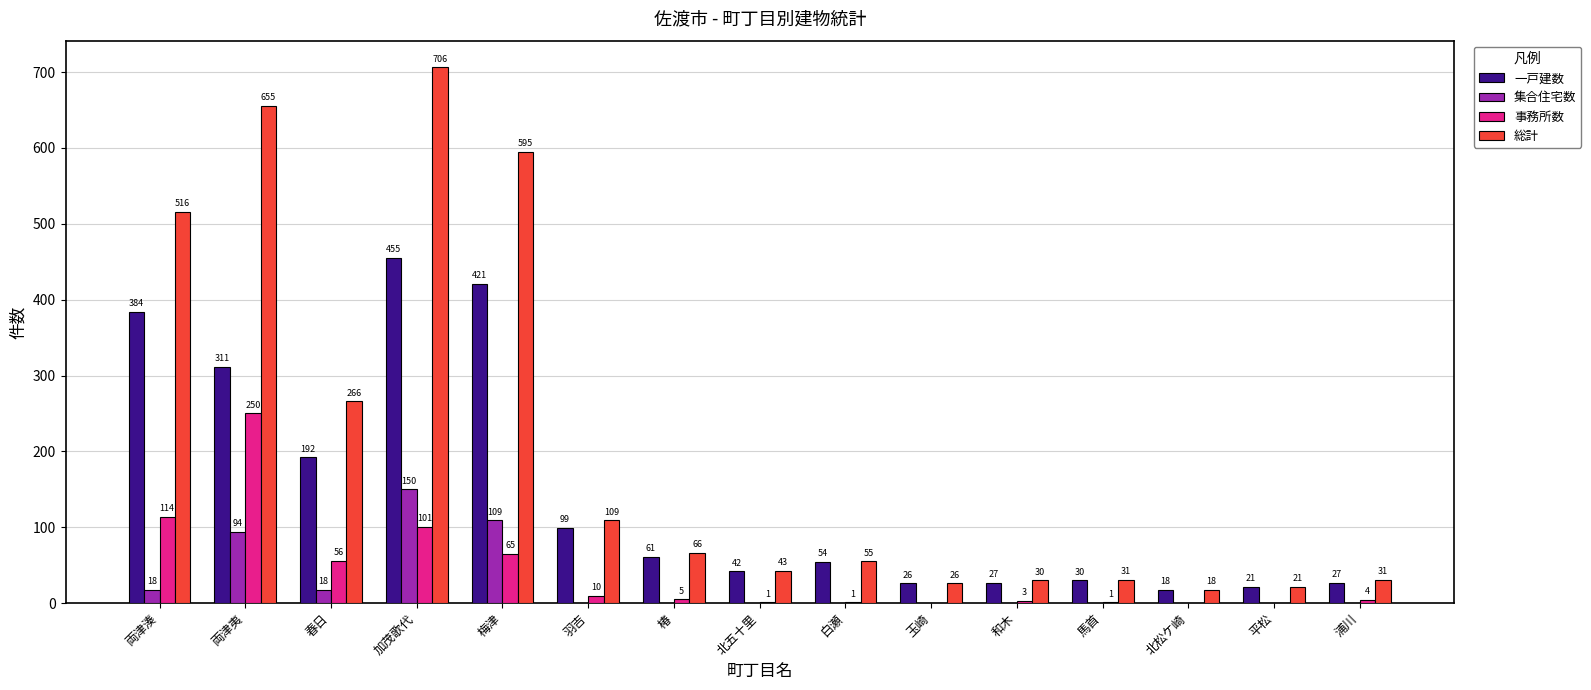

What is the sum of the 事務所数 values at 北五十里 and 梅津?

66